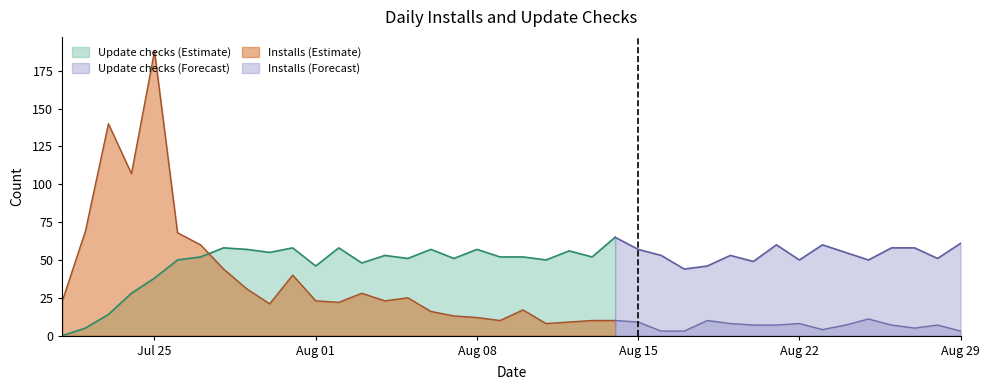

Reading left to right, extract all data points from this chart.

Update checks: 0	5	14	28	38	50	52	58	57	55	58	46	58	48	53	51	57	51	57	52	52	50	56	52	65	57	53	44	46	53	49	60	50	60	55	50	58	58	51	61
Installs: 23	69	140	107	188	68	60	44	31	21	40	23	22	28	23	25	16	13	12	10	17	8	9	10	10	9	3	3	10	8	7	7	8	4	7	11	7	5	7	3